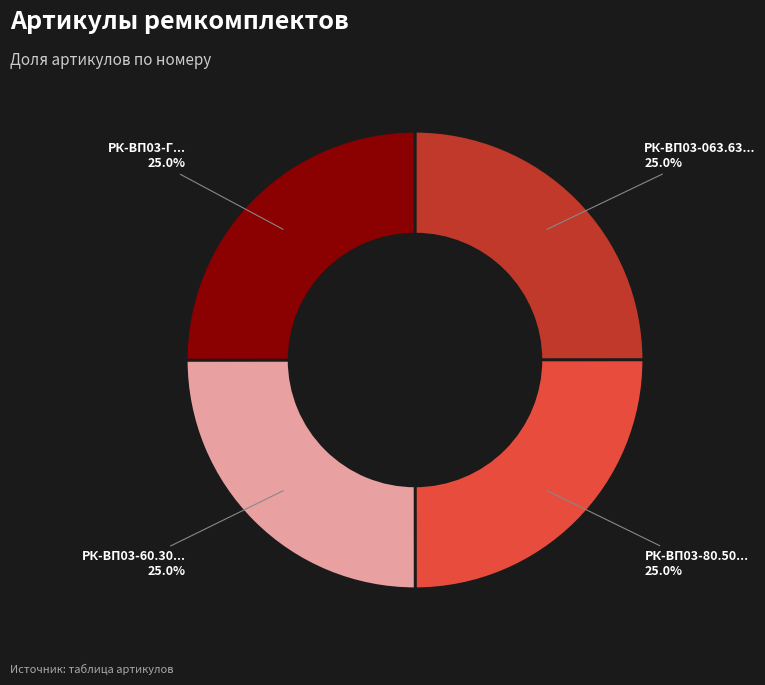

Does any single category account for the majority?

No